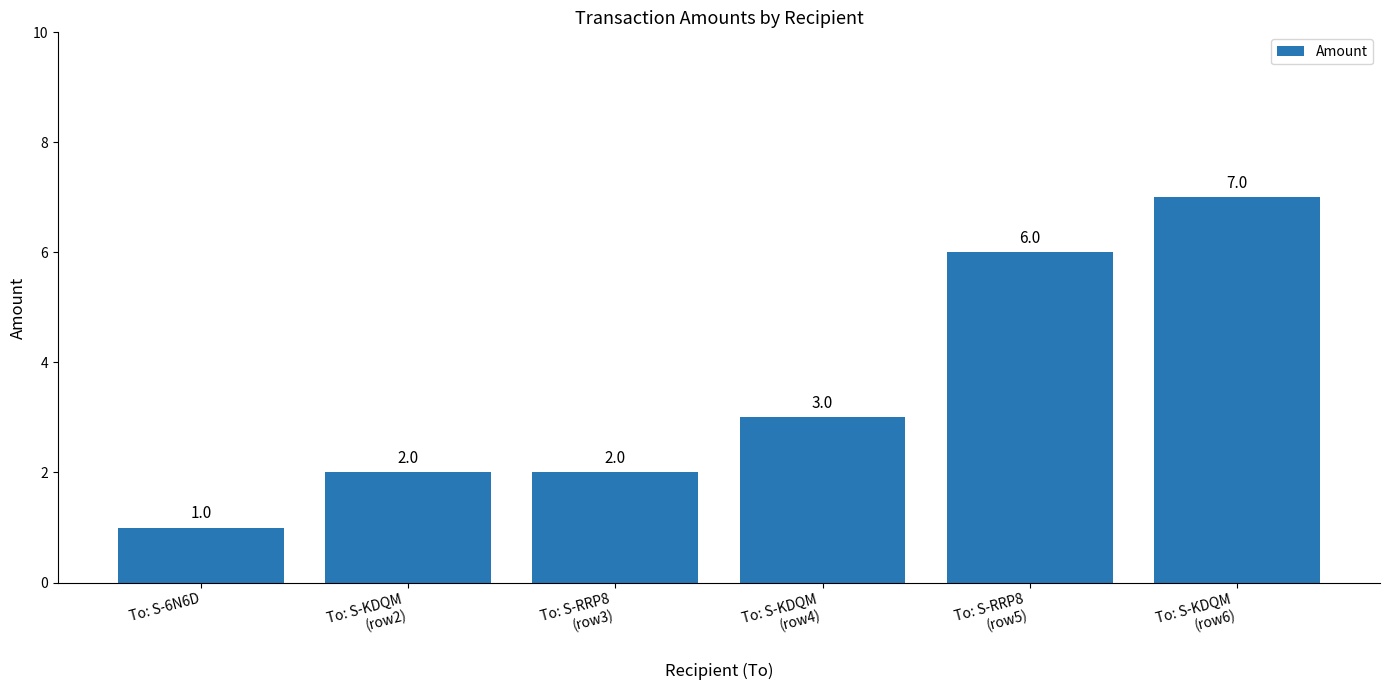

Approximately how many times larger is the value at To: S-RRP8
(row3) compared to To: S-6N6D?

2.0